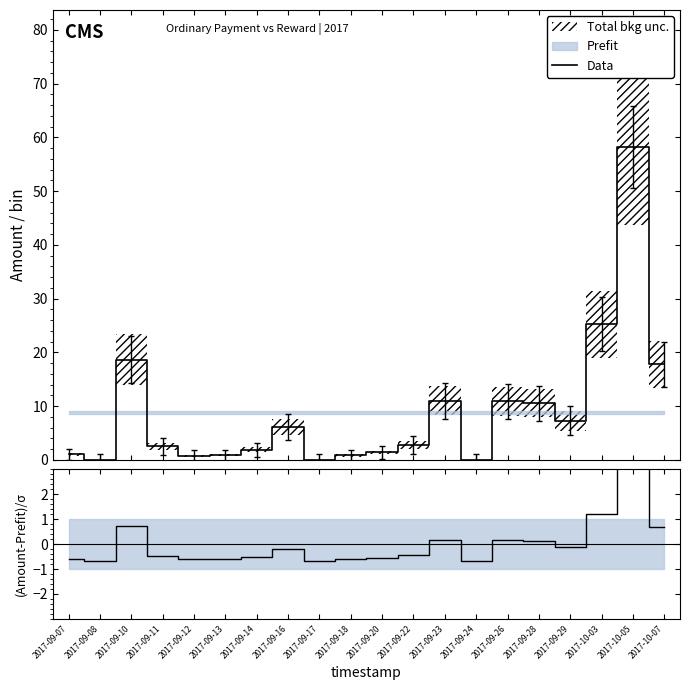

At which category does the chart reach its minimum across all series?

2017-09-08